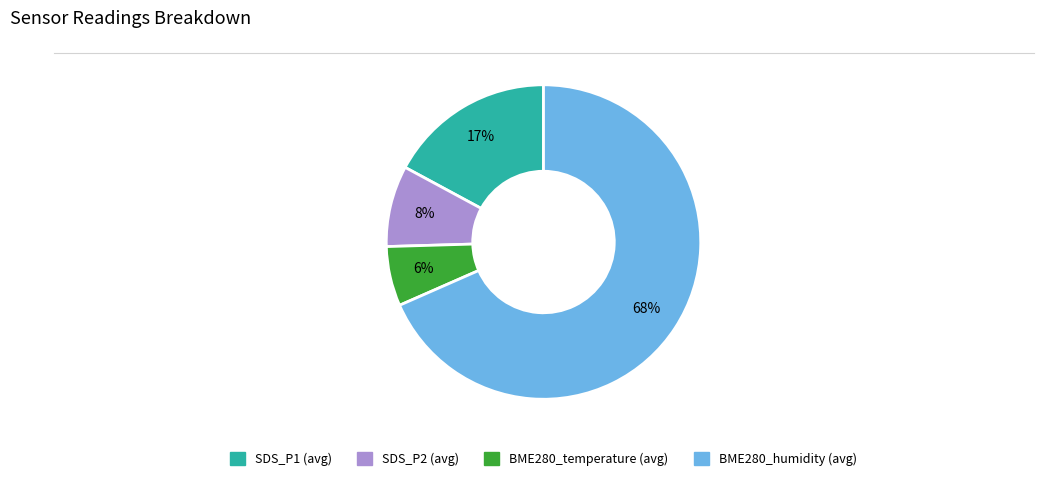

Do BME280_temperature (avg) and SDS_P2 (avg) together represent more than half of the pie?

No